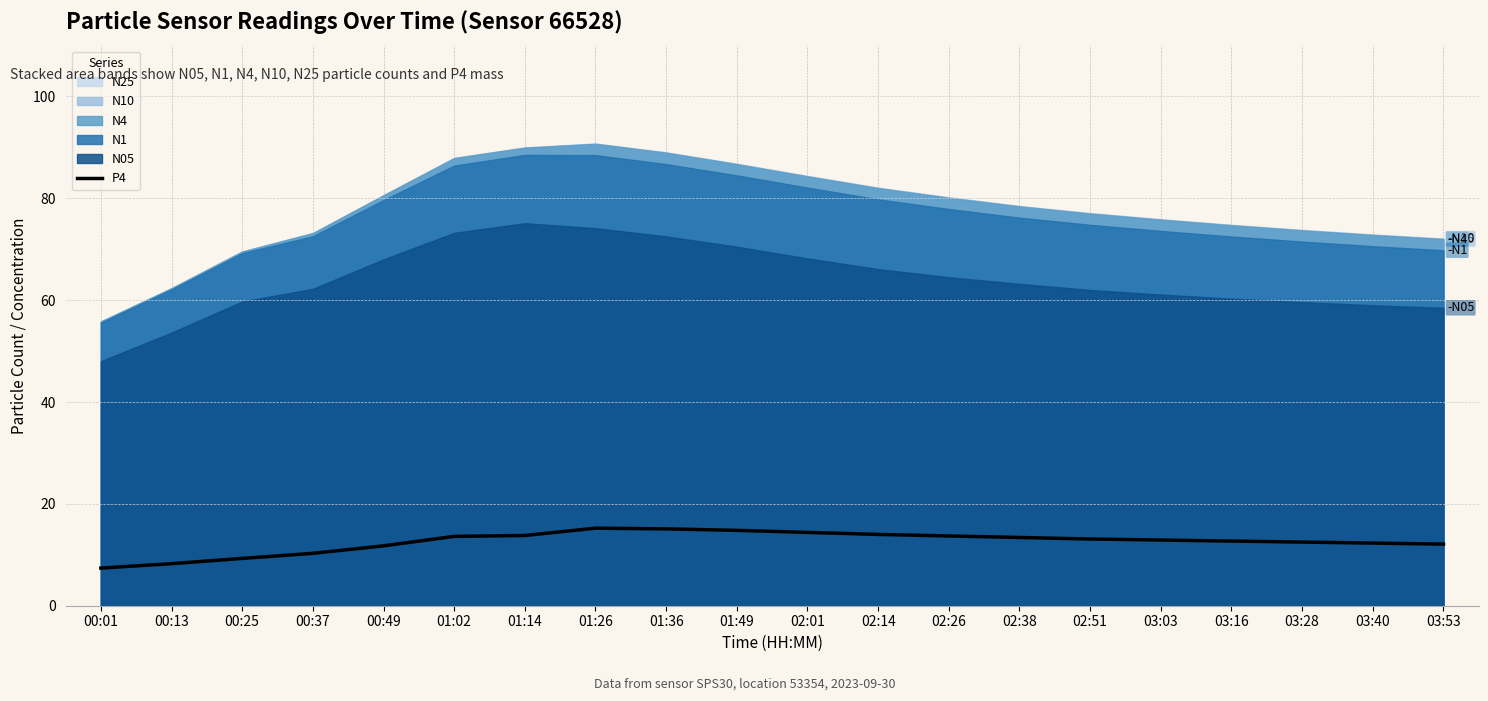

Is it true that the value at 01:14 is 9.1?

False